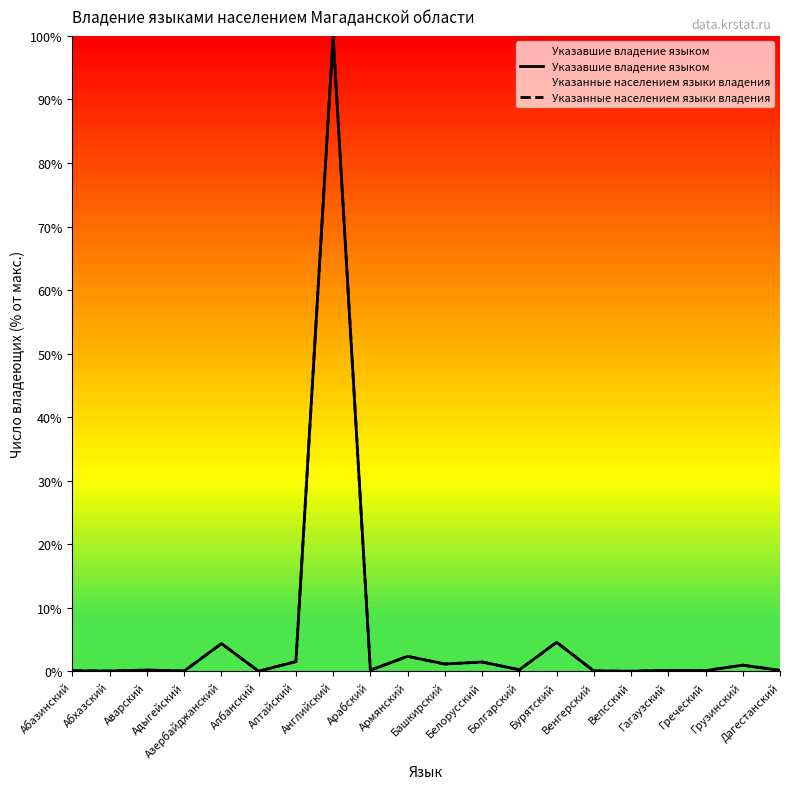

True or false: Указавшие владение языком has more than 0 interior local peaks.

True